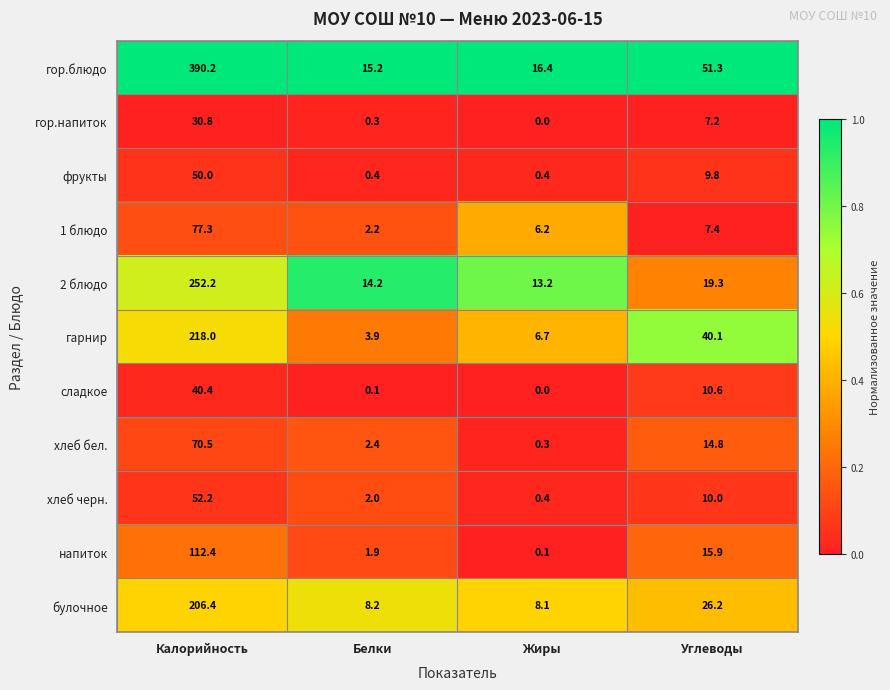

What is the greatest value displayed?

390.2